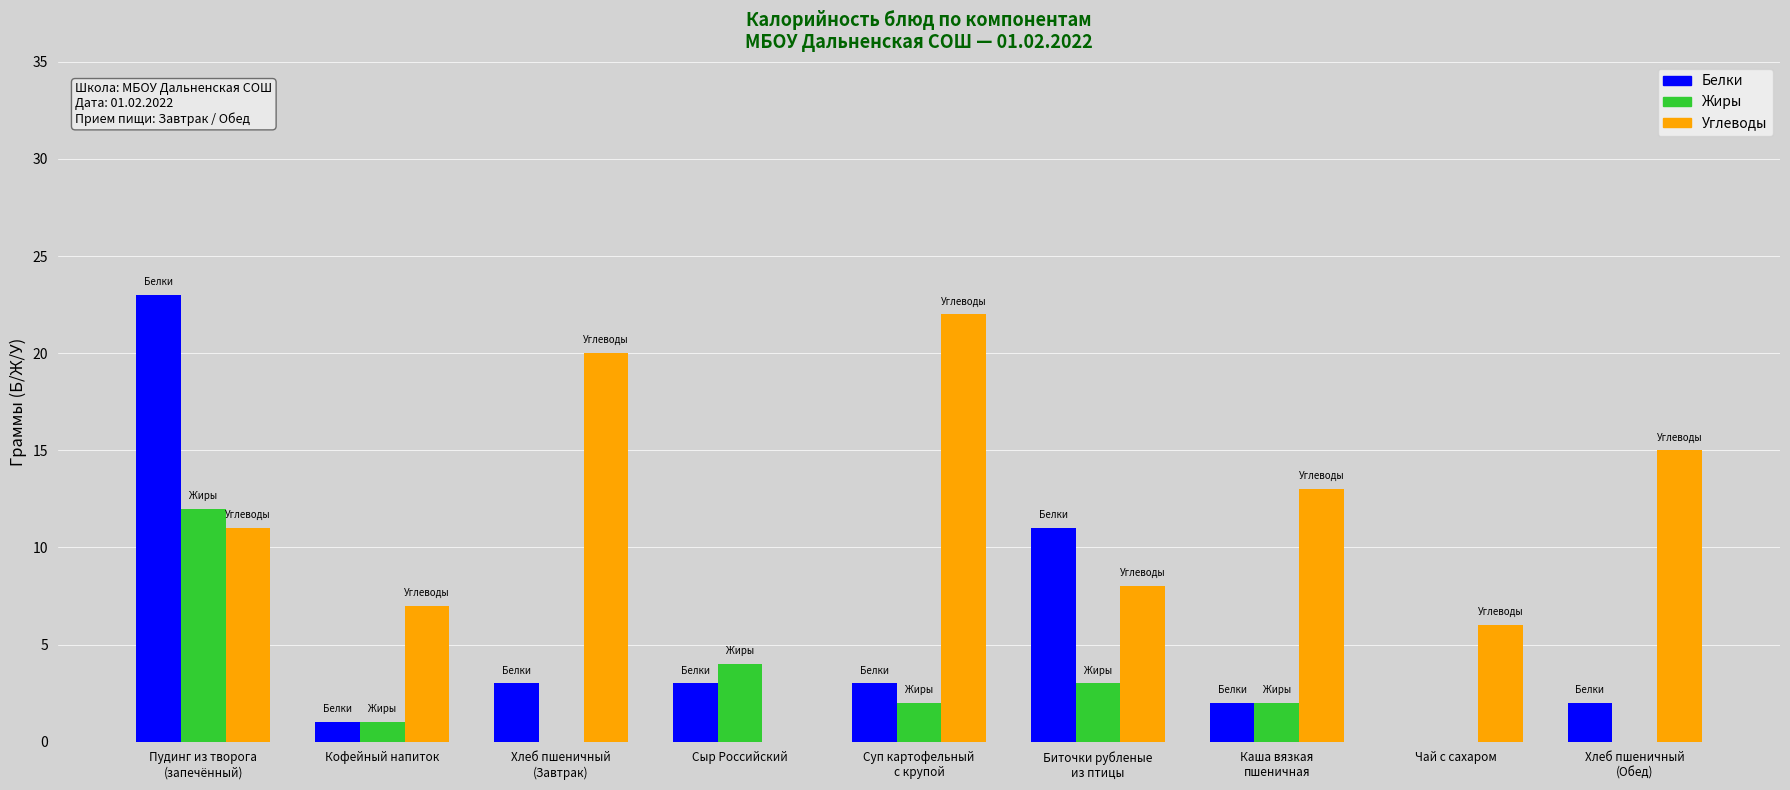

Are the bars horizontal?

No